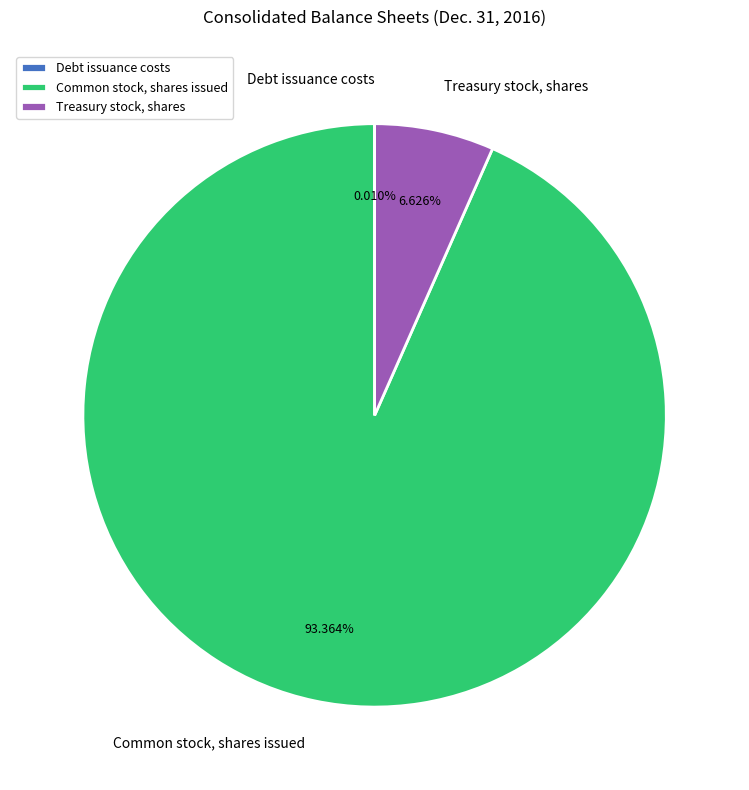

What is the majority slice?

Common stock, shares issued